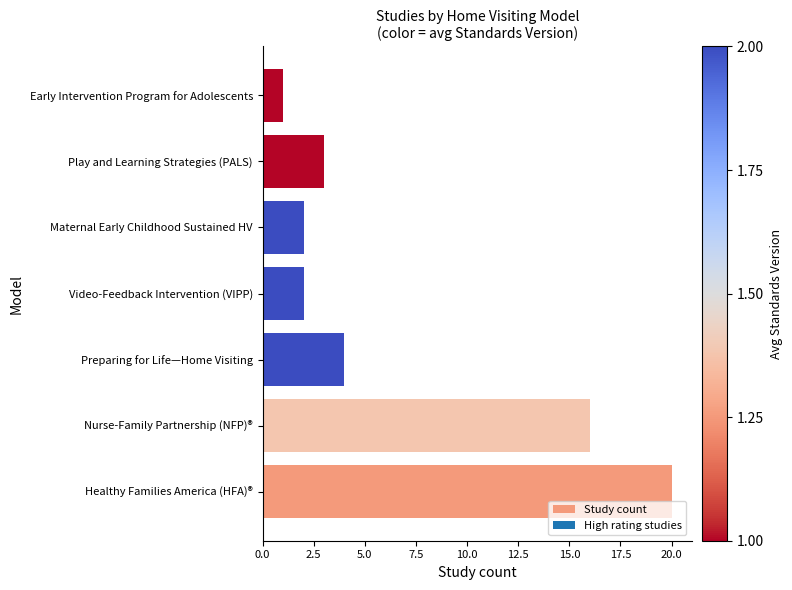

At which category does the chart reach its minimum across all series?

Early Intervention Program for Adolescents